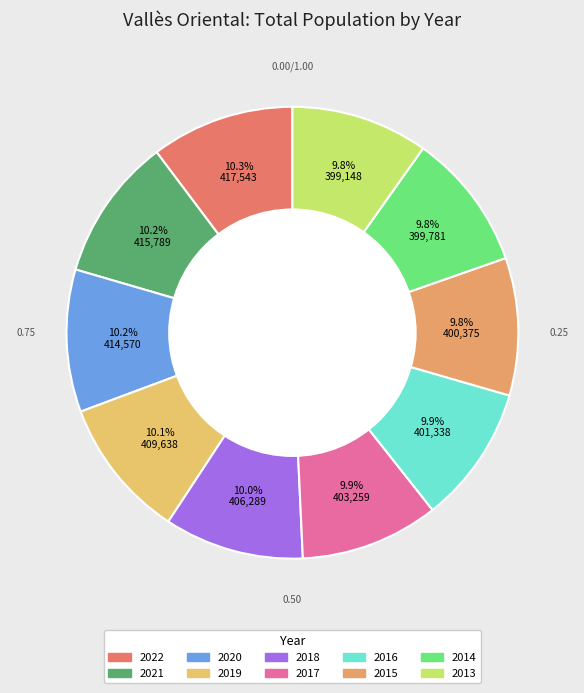

Is there a majority slice in this chart?

No